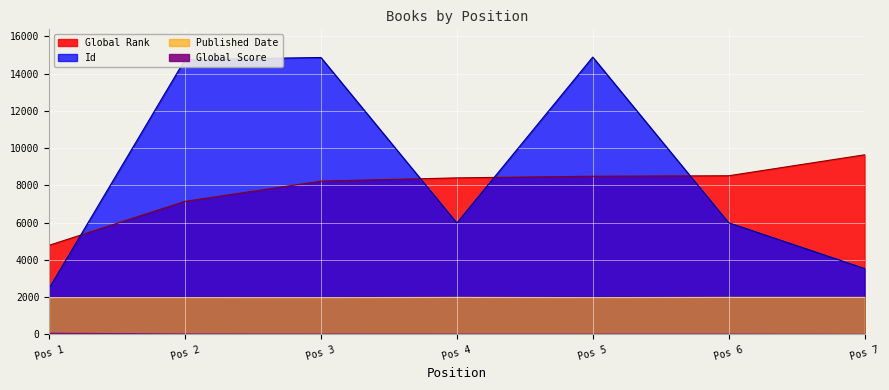

Which category has the lowest value in the Id series?

Pos 1